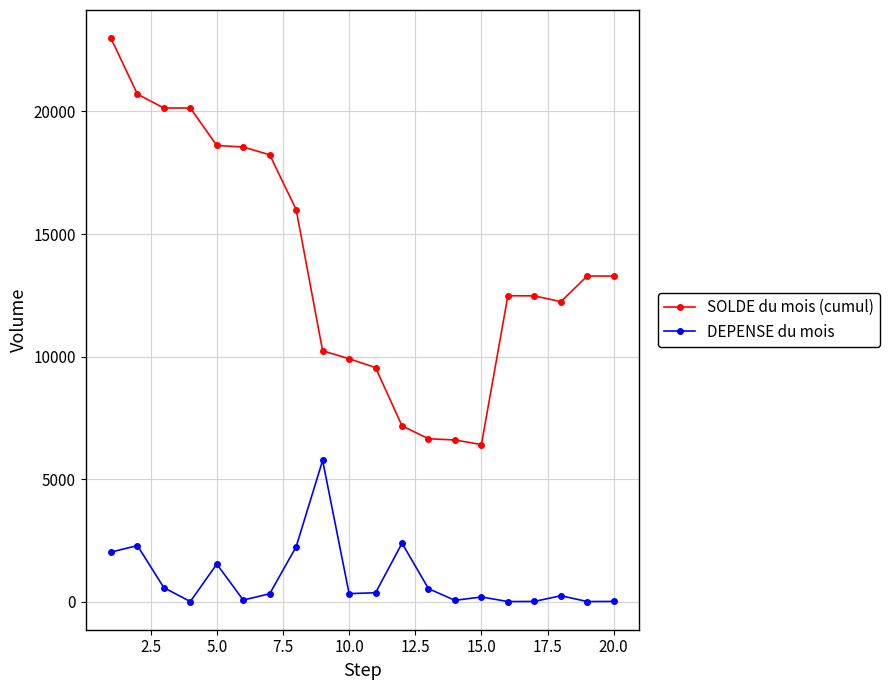

Which series has the largest total across all categories?

SOLDE du mois (cumul)